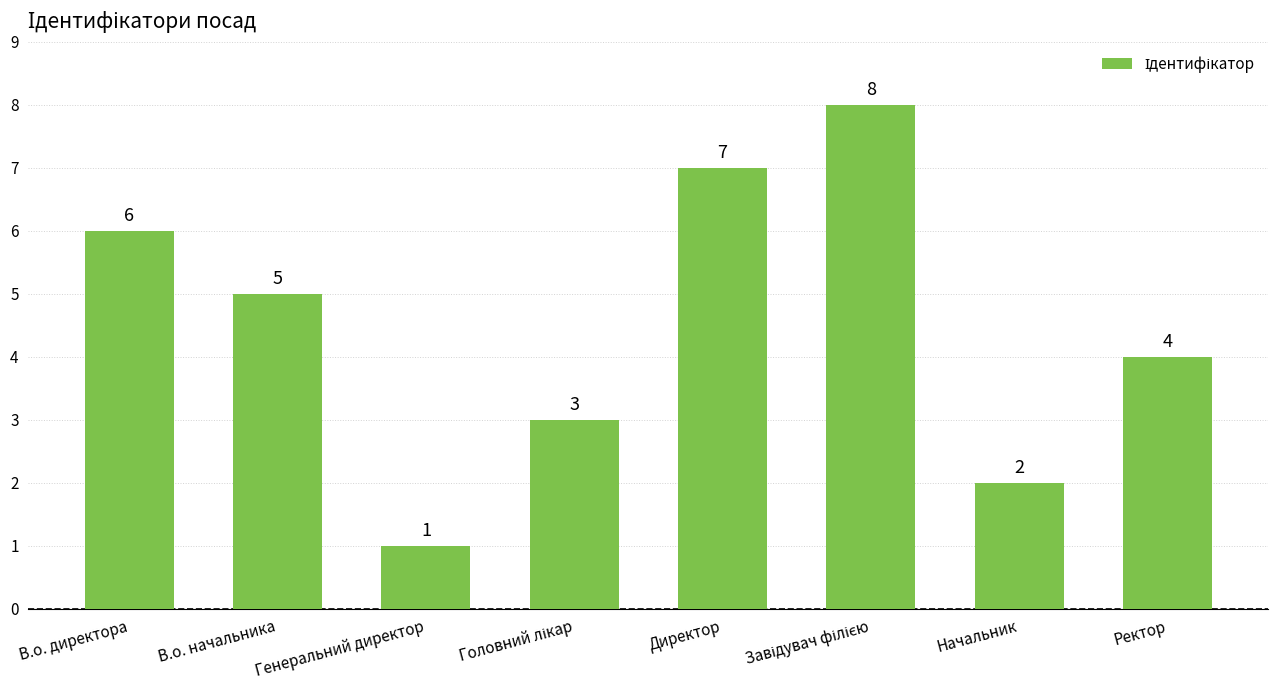

How many values are between 3 and 7?

5